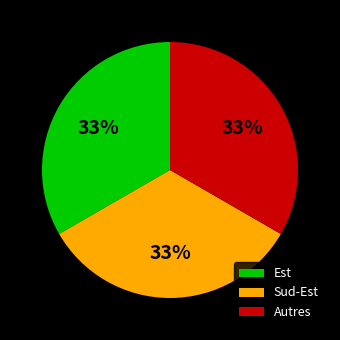

Is there a majority slice in this chart?

No